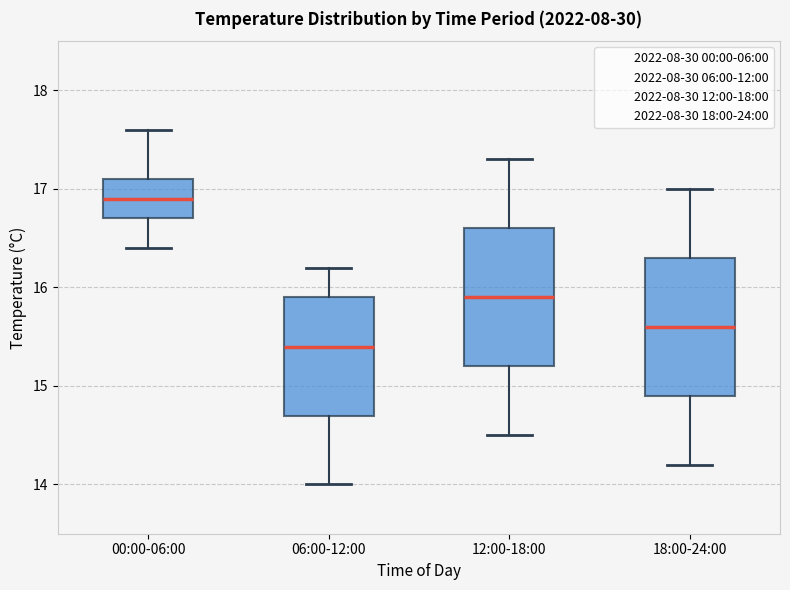

Reading left to right, transcribe this box plot: for each box, give where its median line is, the range the box spans, and where its two whiskers end, as read against the y-axis. The values are not printed on the chart, so give them approximately, as read against the axis.

00:00-06:00: median 16.9, box 16.7 to 17.1, whiskers 16.4 to 17.6
06:00-12:00: median 15.4, box 14.7 to 15.9, whiskers 14.0 to 16.2
12:00-18:00: median 15.9, box 15.2 to 16.6, whiskers 14.5 to 17.3
18:00-24:00: median 15.6, box 14.9 to 16.3, whiskers 14.2 to 17.0